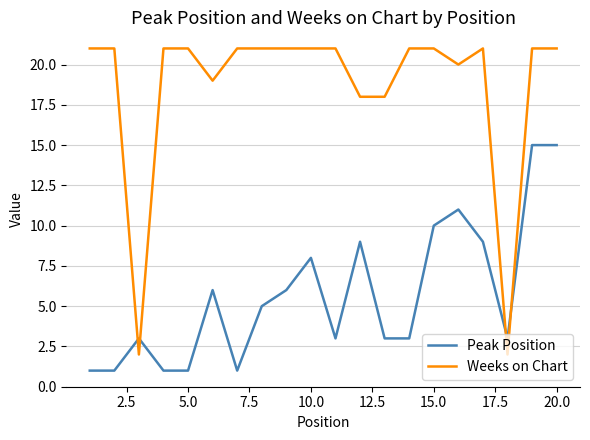

Which series ends up on top after the final intersection of Peak Position and Weeks on Chart?

Weeks on Chart